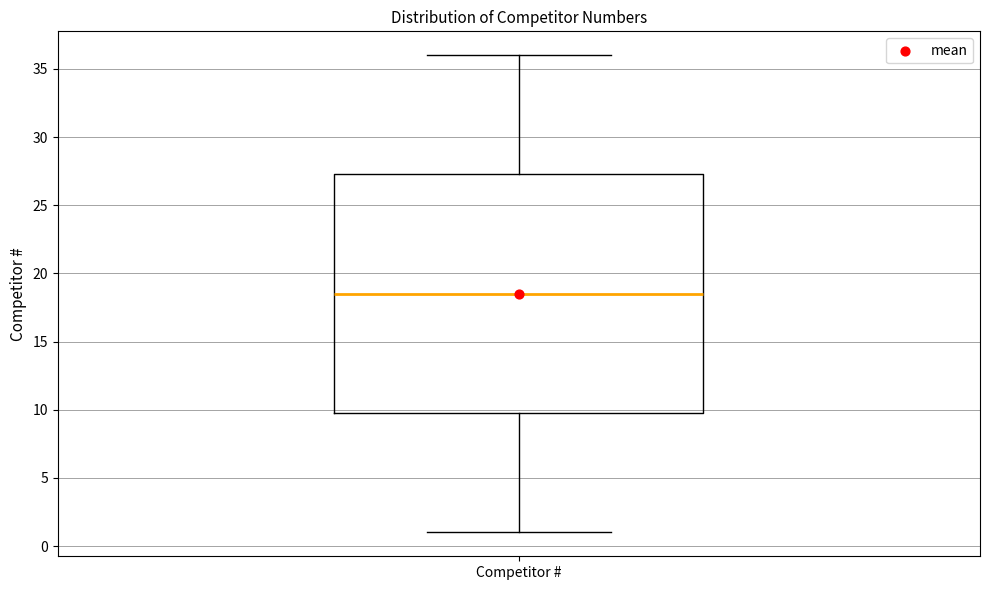

Where is the lower edge of the box for Competitor # on the y-axis? The values are not printed on the chart, so give them approximately, as read against the axis.

10.0